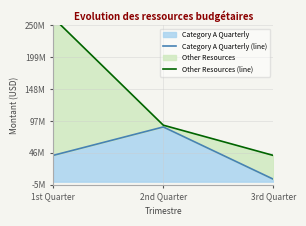

How many lines are shown in the chart?

2